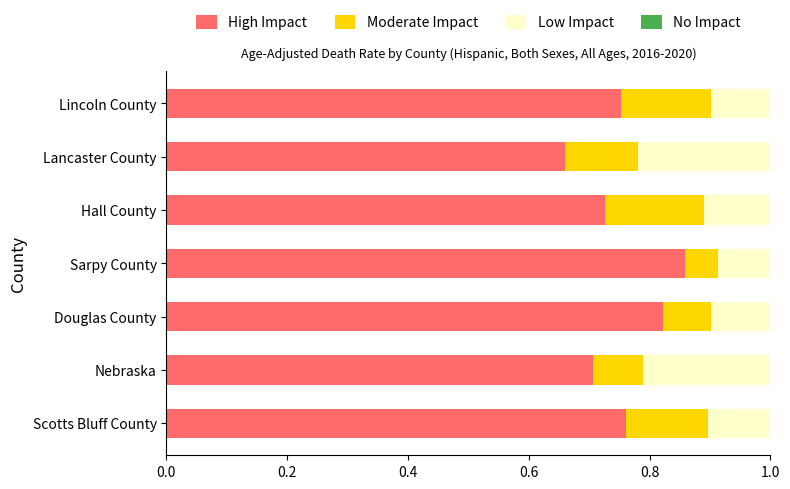

Which category has the highest value in the High Impact series?

Sarpy County